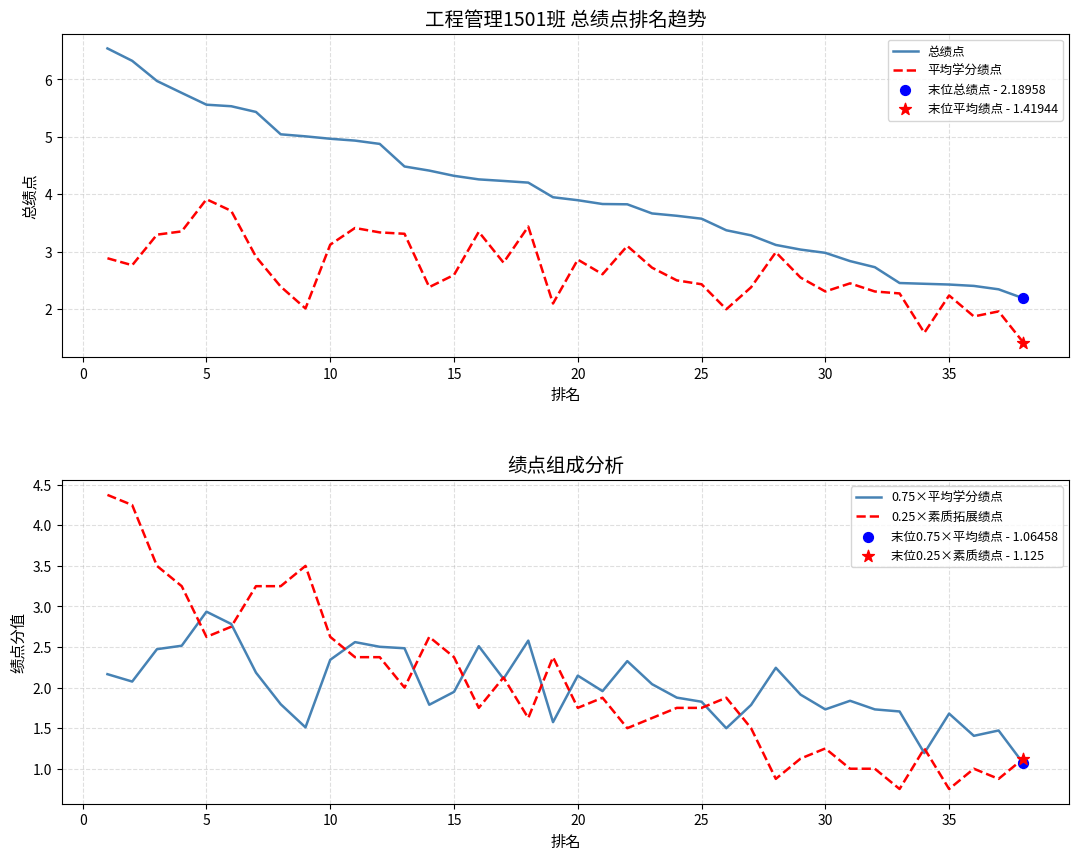

True or false: 总绩点 has a value of 5.0 at 10.

True